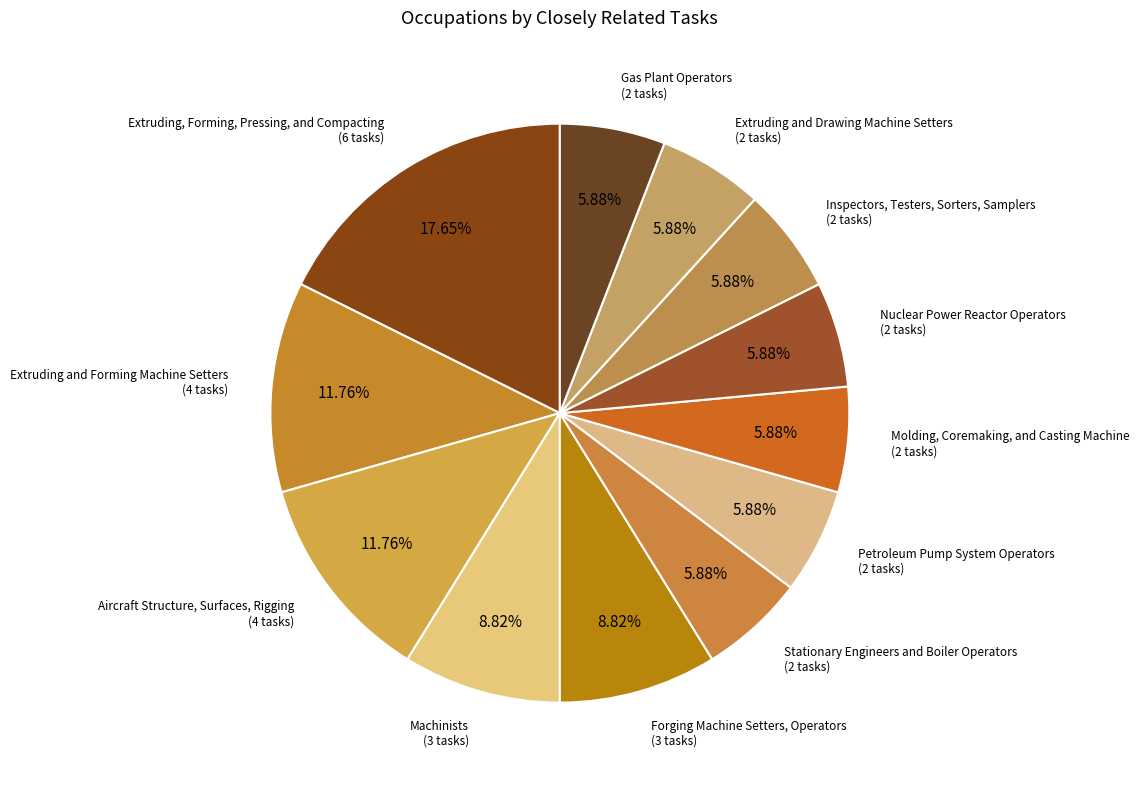

Approximately how many times larger is the value at Inspectors, Testers, Sorters, Samplers compared to Stationary Engineers and Boiler Operators?

1.0